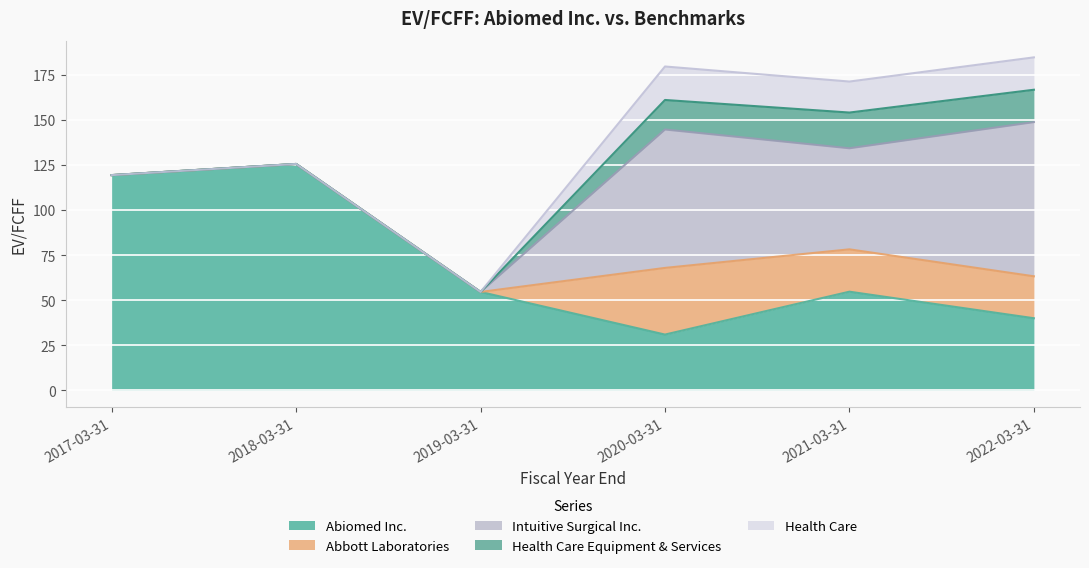

True or false: Abiomed Inc. has a value of 125.5 at 2018-03-31.

True